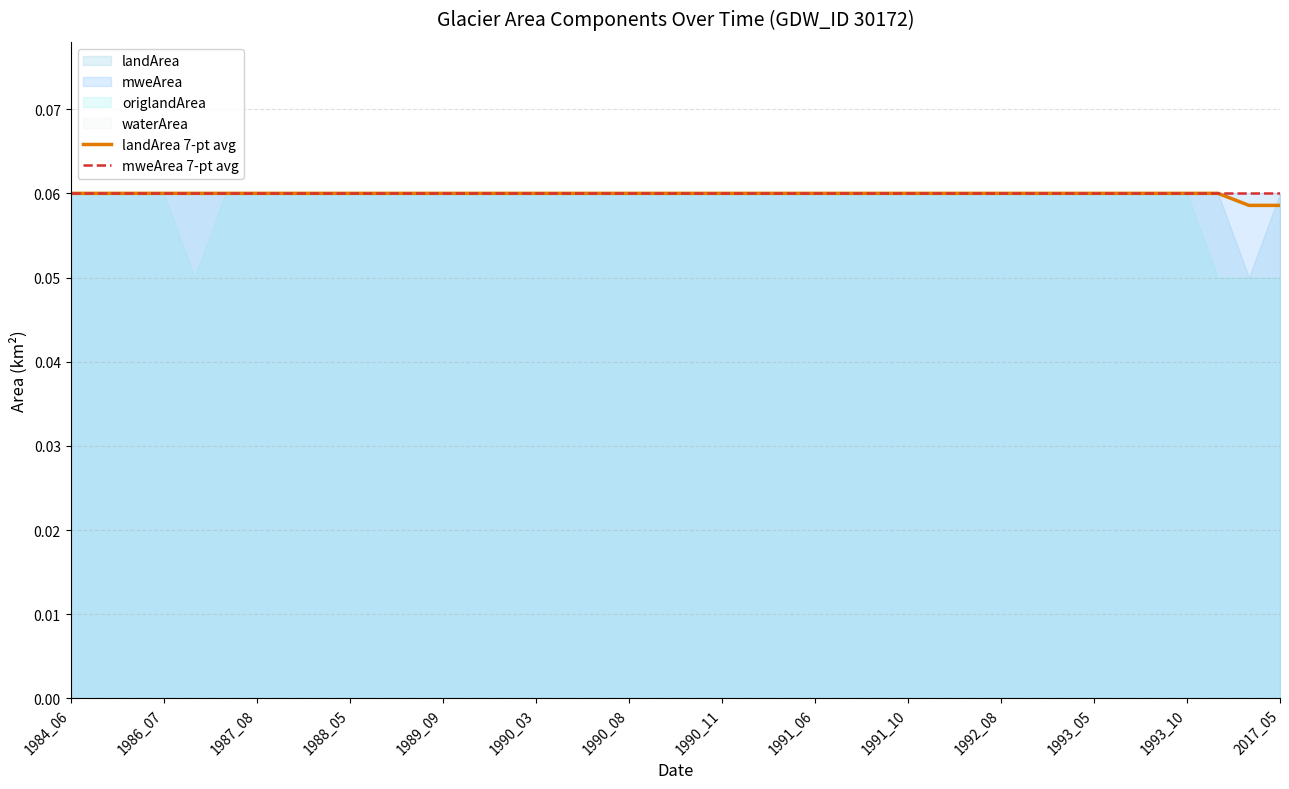

What is the sum of the landArea 7-pt avg values at 32 and 31?

0.1